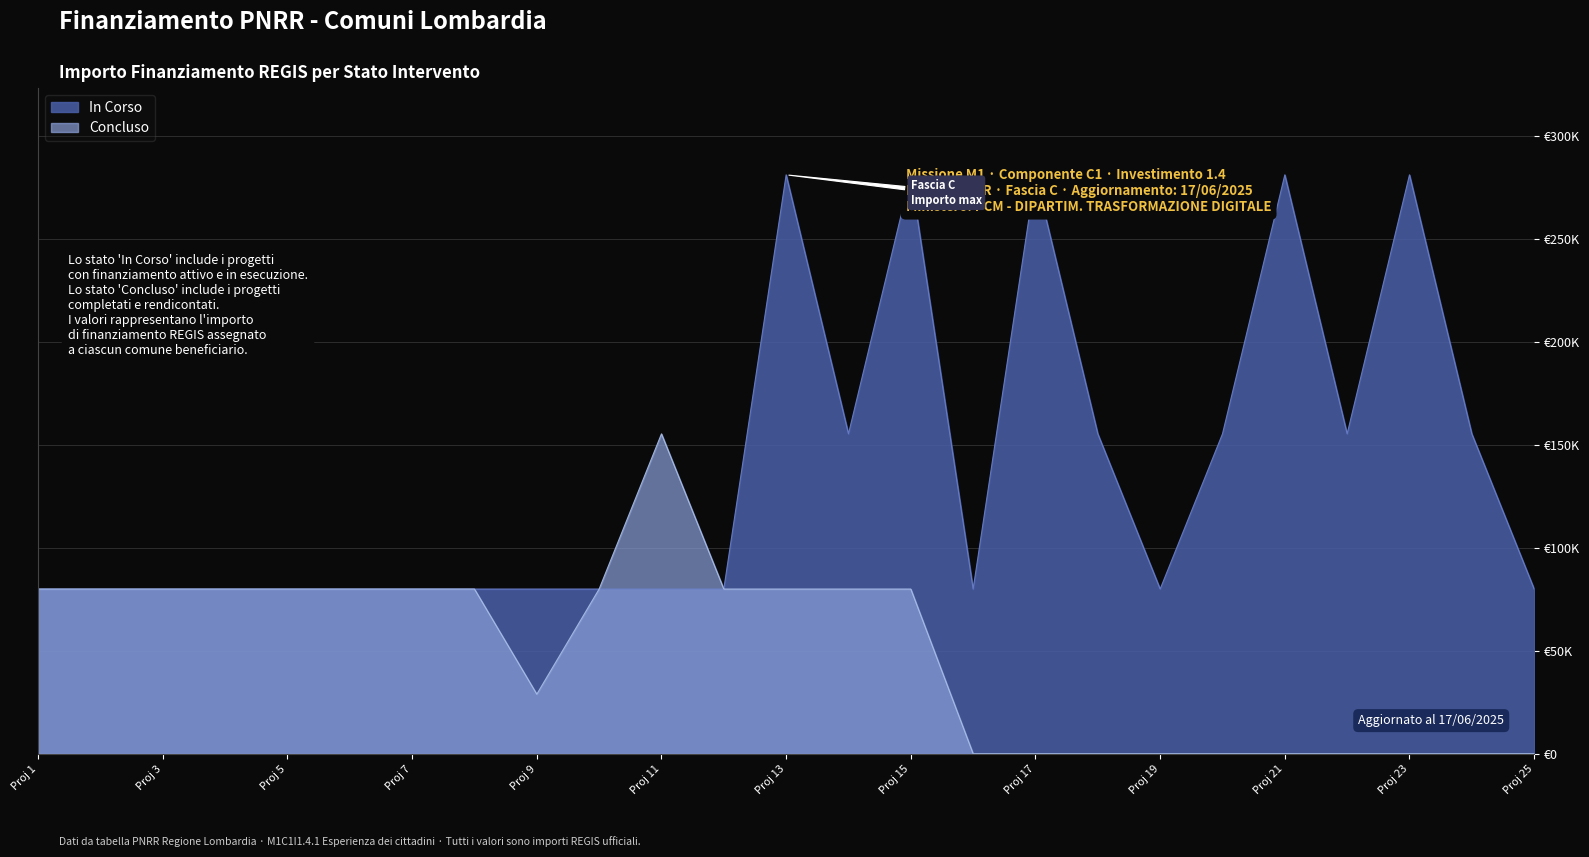

What is the value of the 10th point from the left?

79922